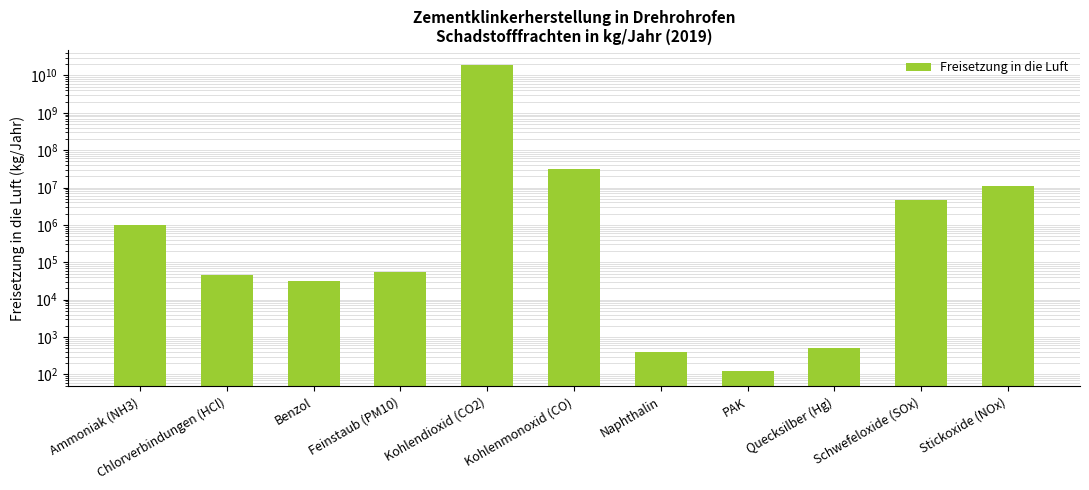

Rank the categories by value from lowest to highest.

PAK, Naphthalin, Quecksilber (Hg), Benzol, Chlorverbindungen (HCl), Feinstaub (PM10), Ammoniak (NH3), Schwefeloxide (SOx), Stickoxide (NOx), Kohlenmonoxid (CO), Kohlendioxid (CO2)